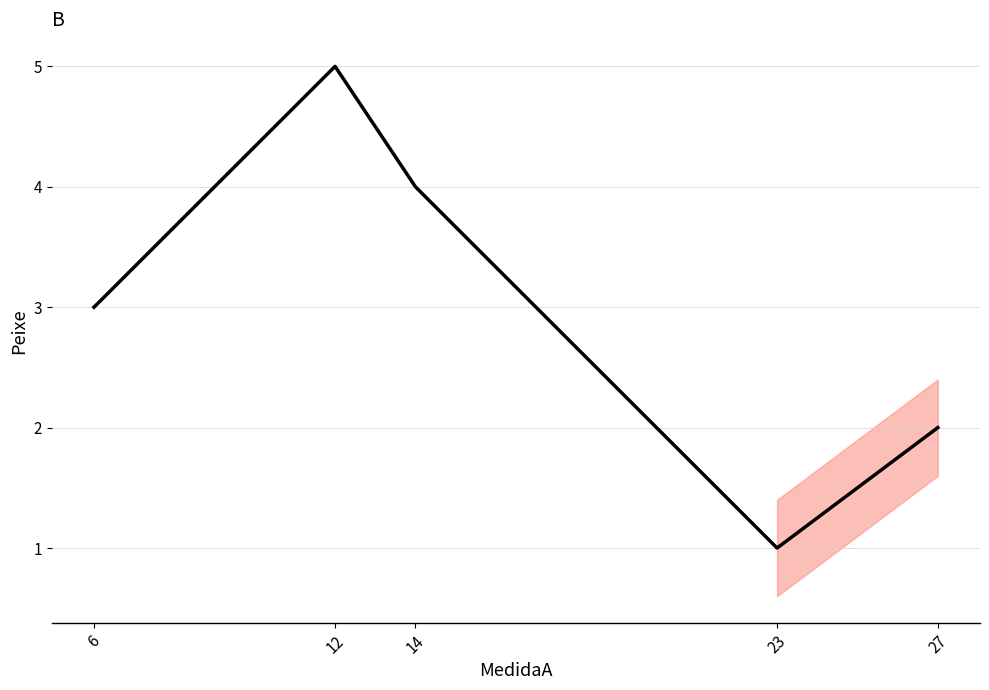

Reading left to right, transcribe all the data shown in this chart.

6=3	12=5	14=4	23=1	27=2